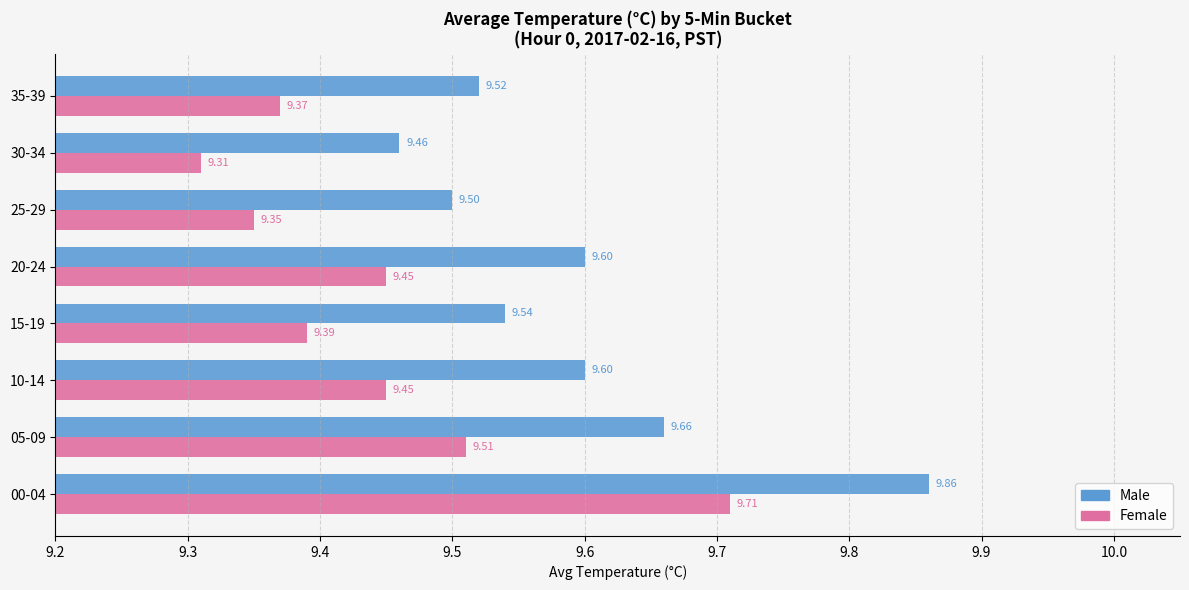

How many categories are shown in the chart?

8